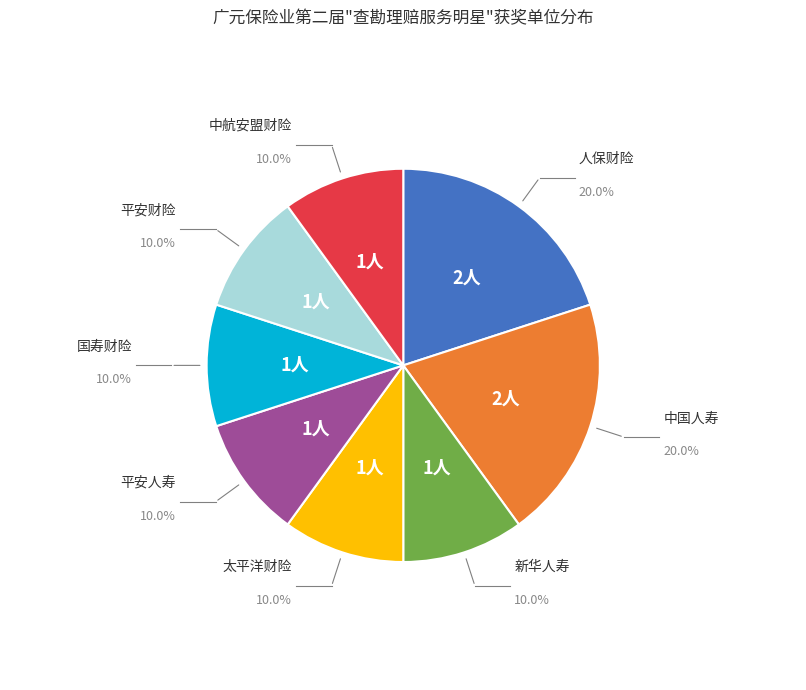

Is there any slice that represents more than half of the pie?

No